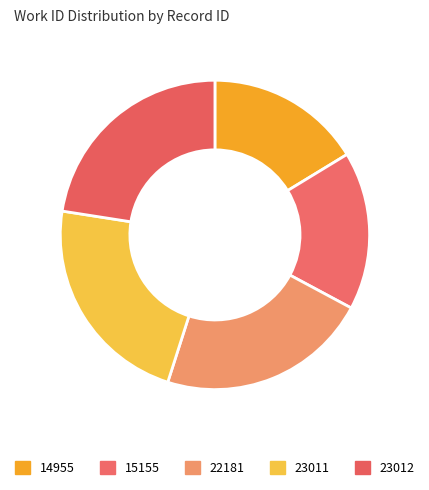

Approximately how many times larger is the value at 22181 compared to 15155?

1.3